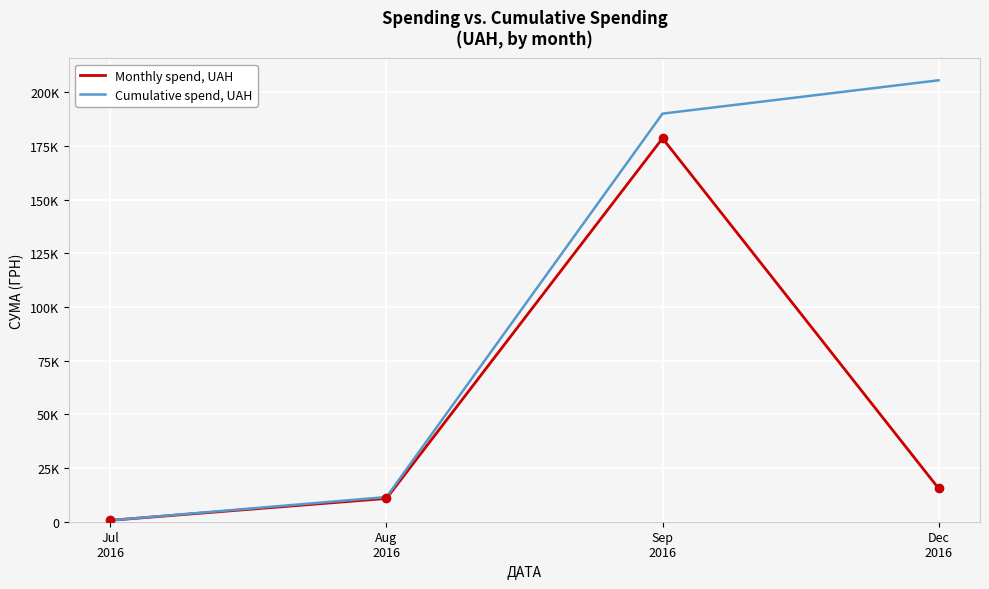

Does the chart have visible grid lines?

Yes